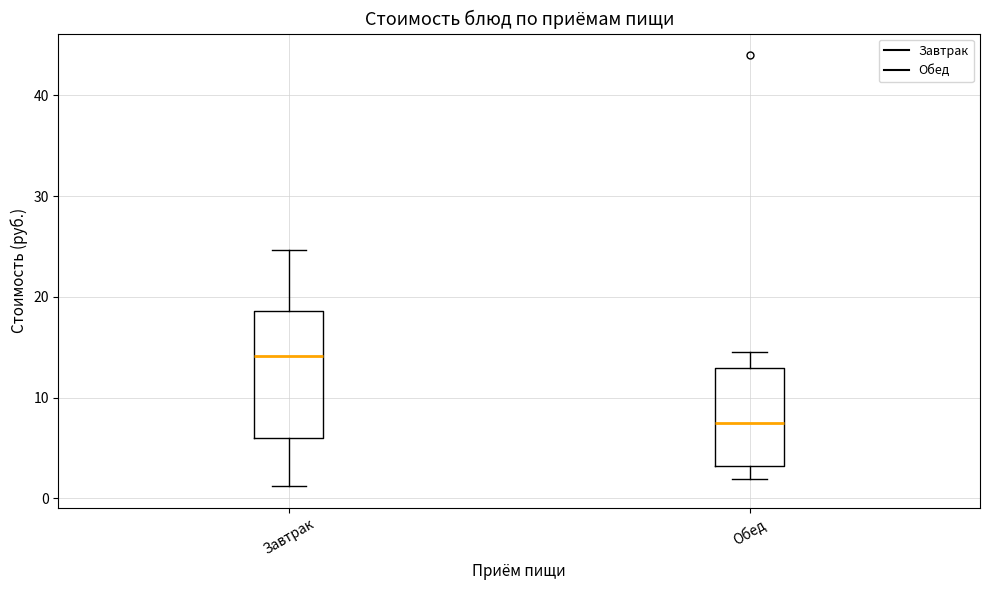

Which box has the lowest median line?

Обед